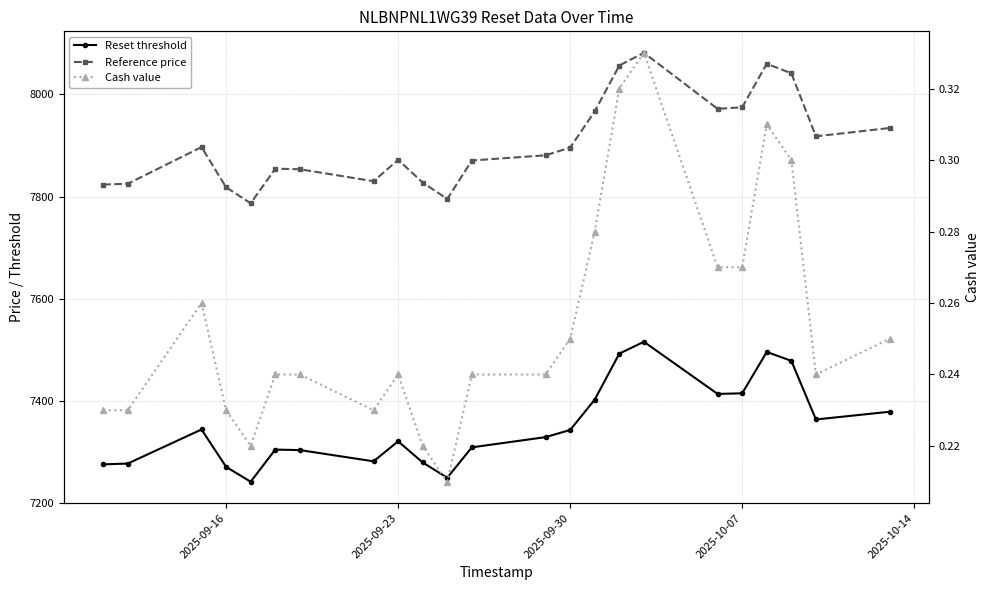

Does the chart have visible grid lines?

Yes